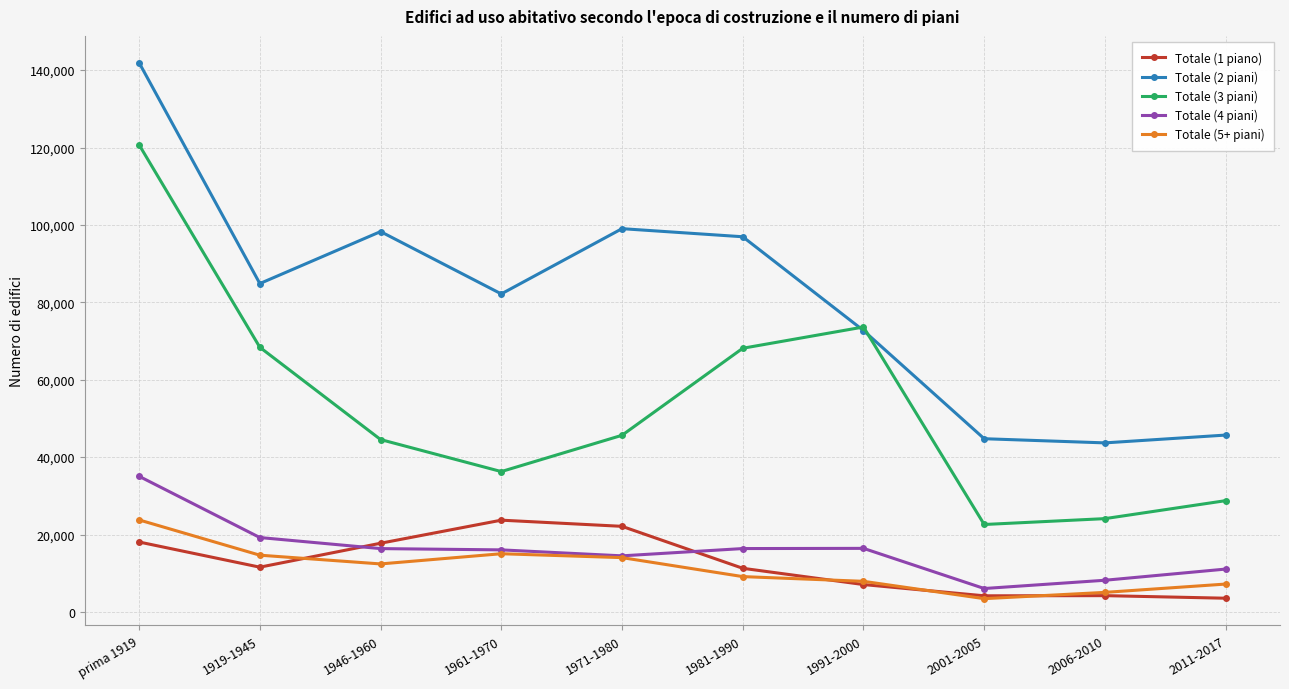

True or false: Totale (4 piani) and Totale (2 piani) cross at least once.

False